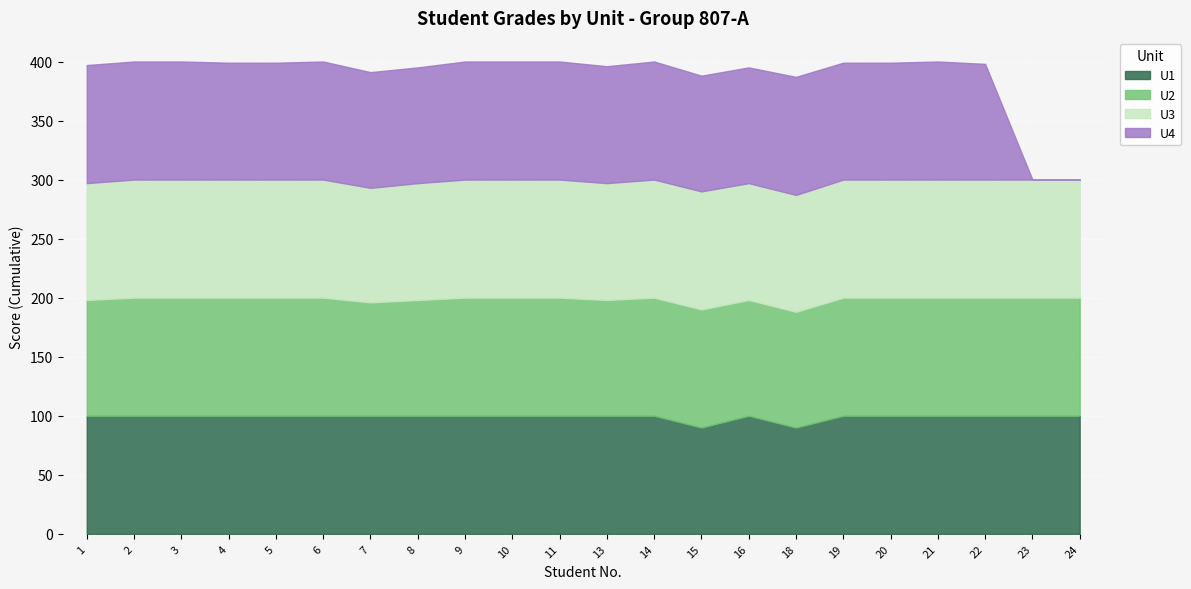

What is the value of the U1 point at the 21st from the left?

100